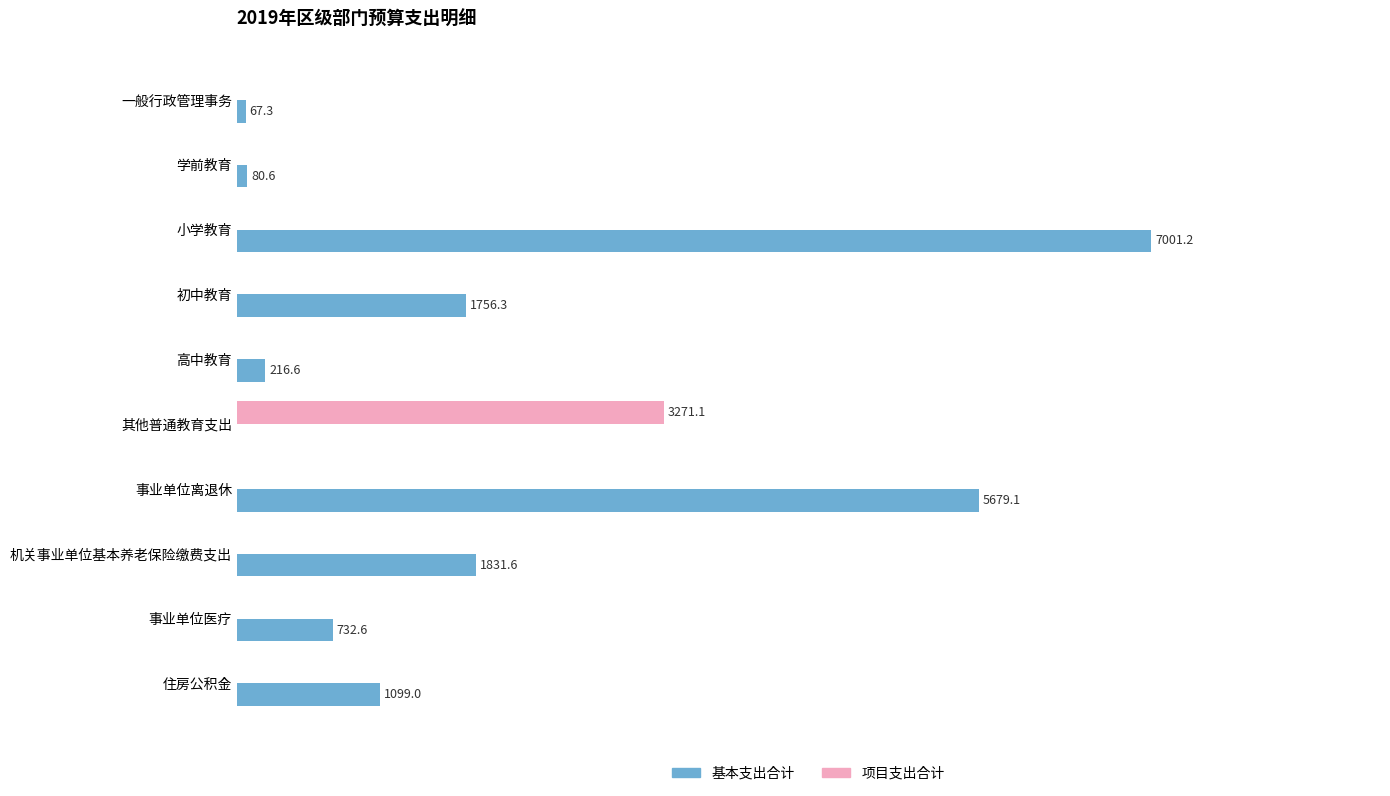

Which series has the largest total across all categories?

基本支出合计